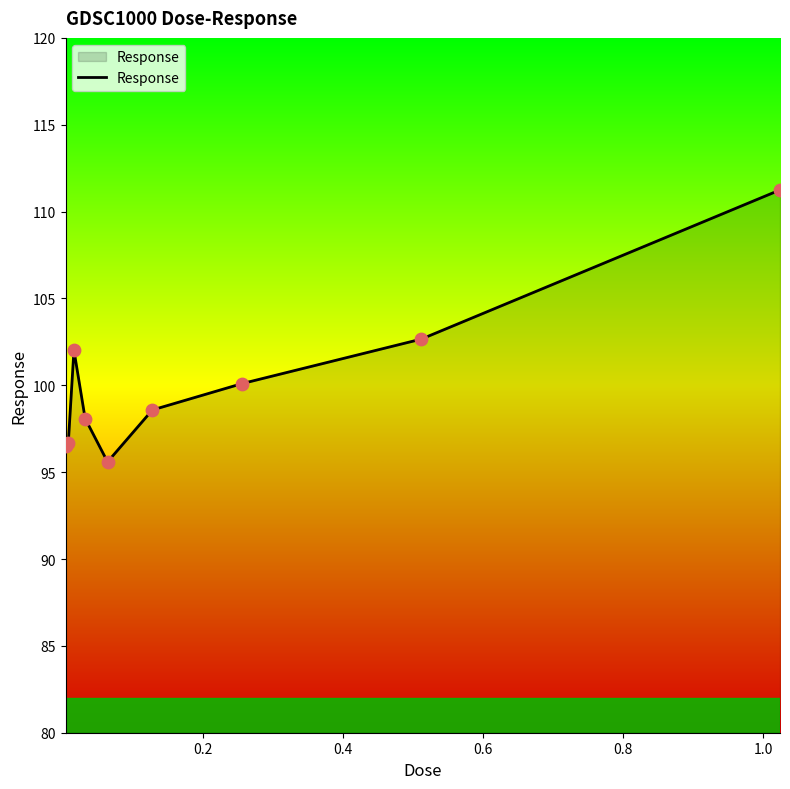

What is the greatest value displayed?

111.2